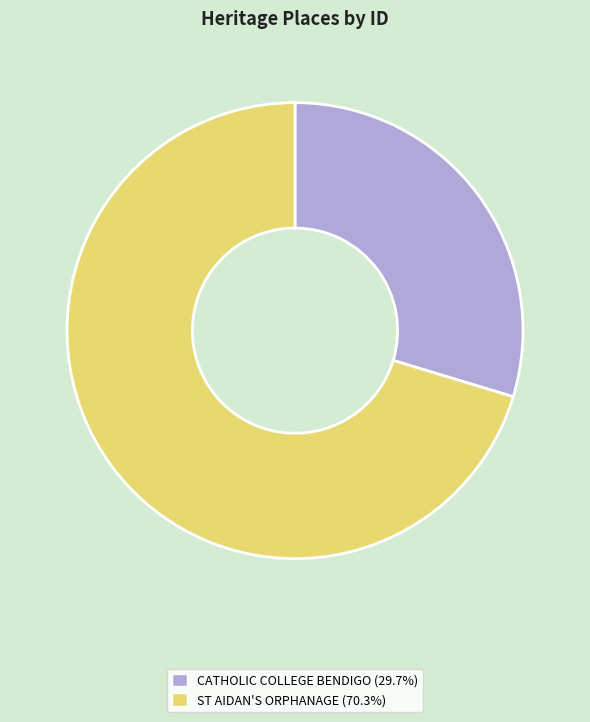

Which slice represents more than half of the pie?

ST AIDAN'S ORPHANAGE